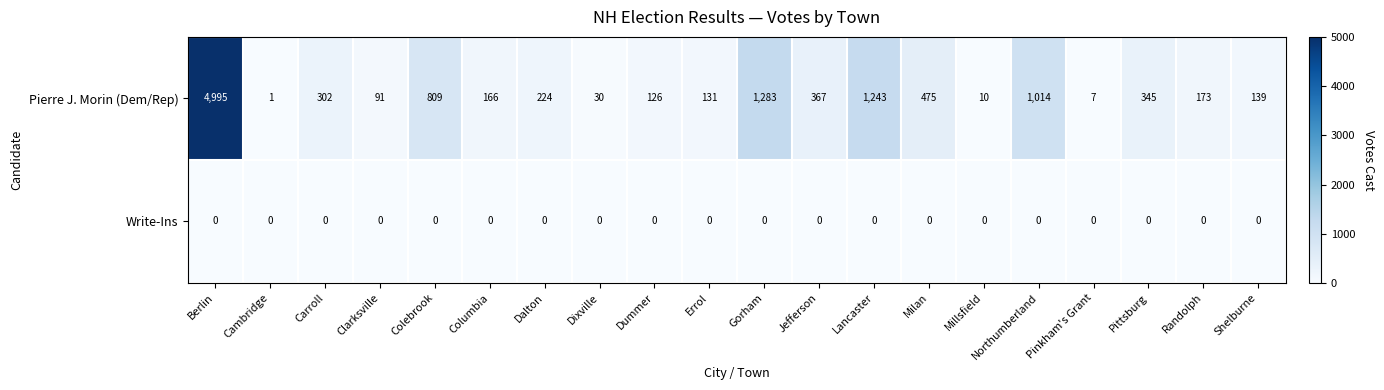

Between Pinkham's Grant and Shelburne, which series saw the biggest shift?

Pierre J. Morin (Dem/Rep)